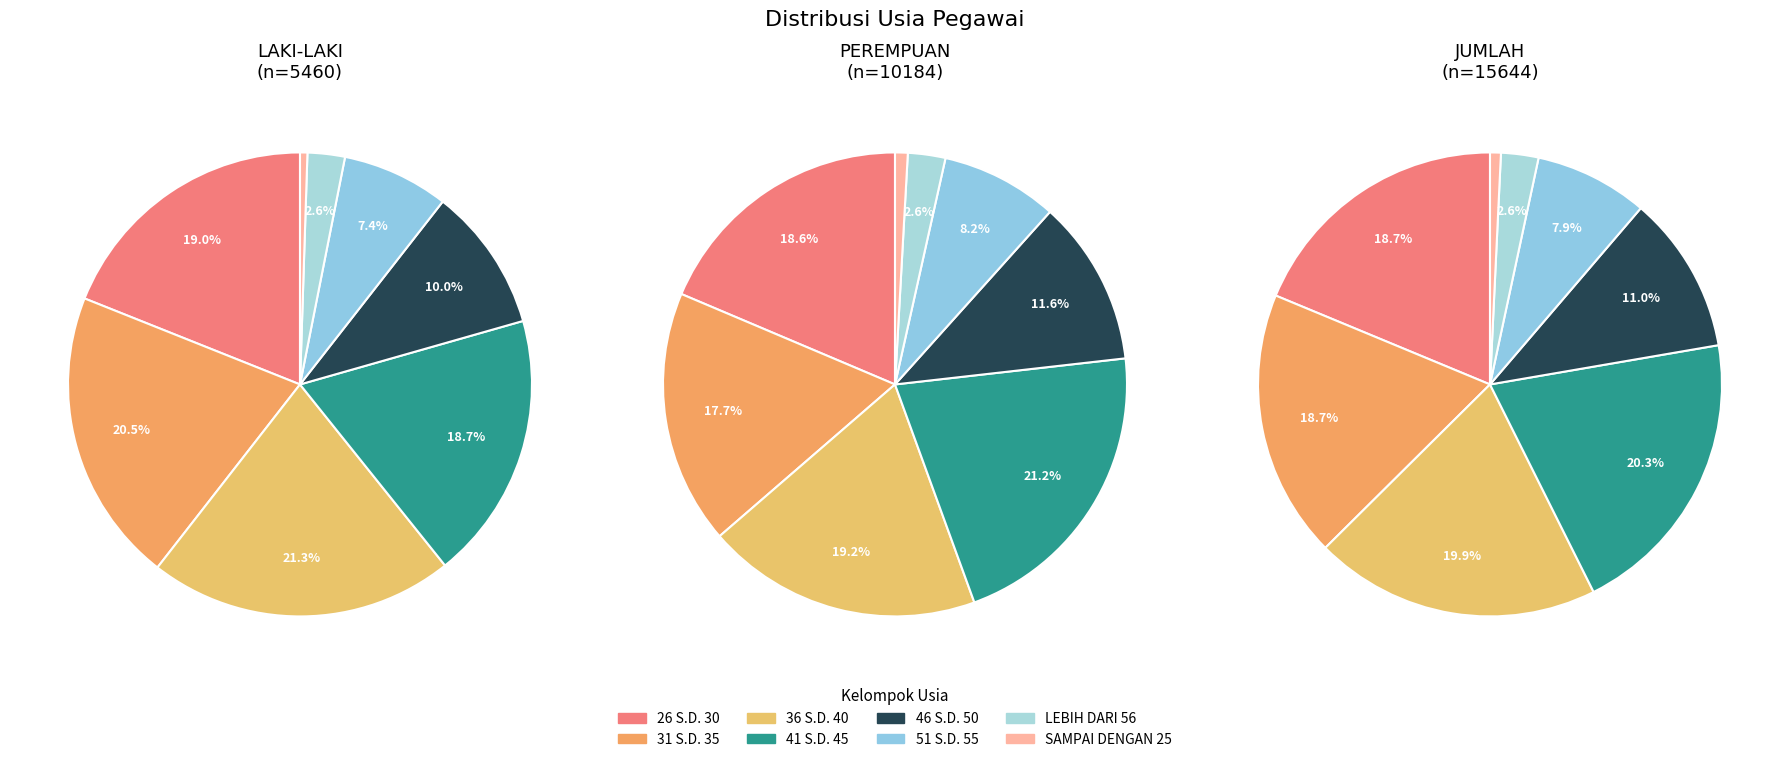

Which category has the biggest portion of the pie?

41 S.D. 45